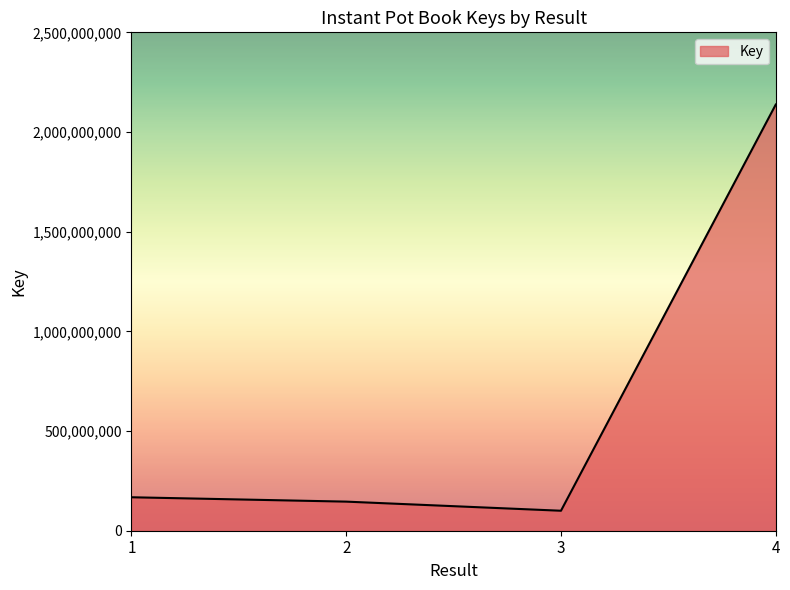

Approximately how many times larger is the value at 2 compared to 1?

0.9